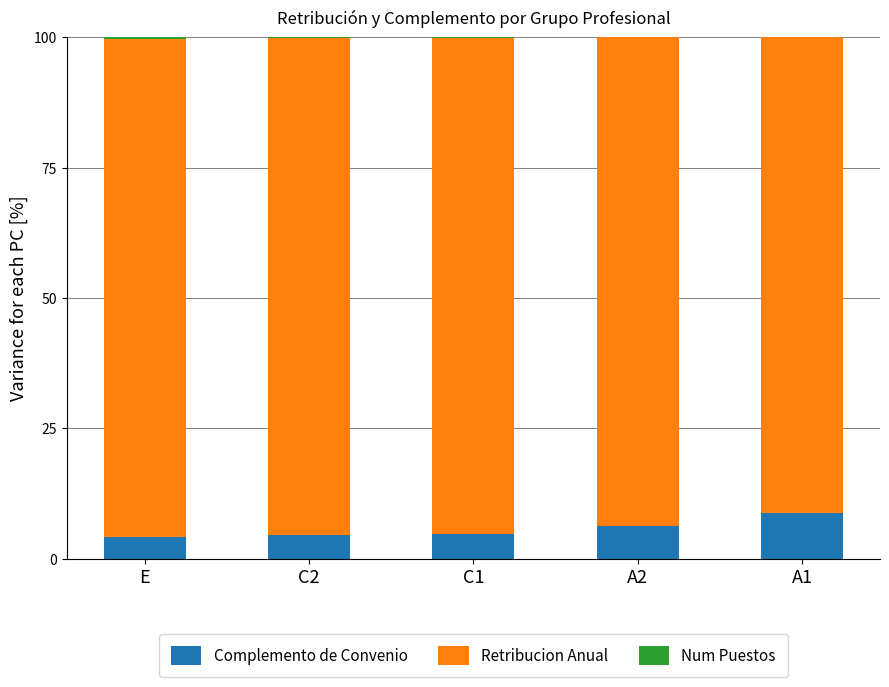

At which label does Complemento de Convenio reach its peak?

A1